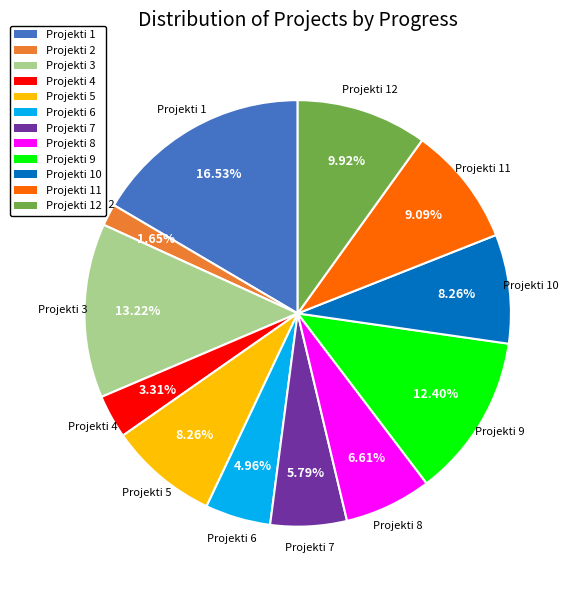

Does any single category account for the majority?

No